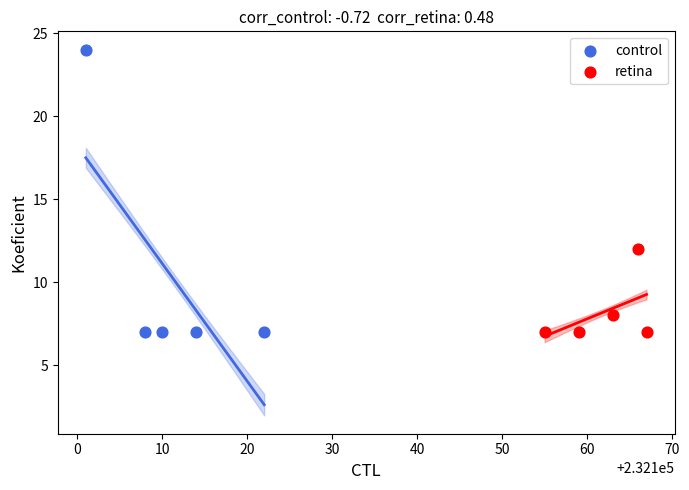

Which series has the largest Y range (max minus min)?

control